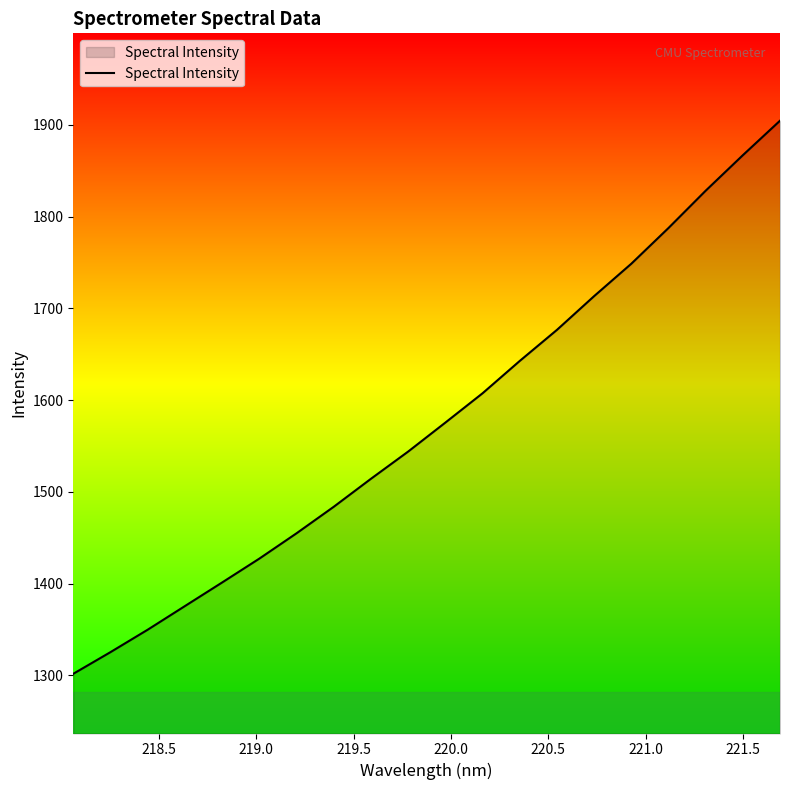

What is the smallest value displayed?

1301.7